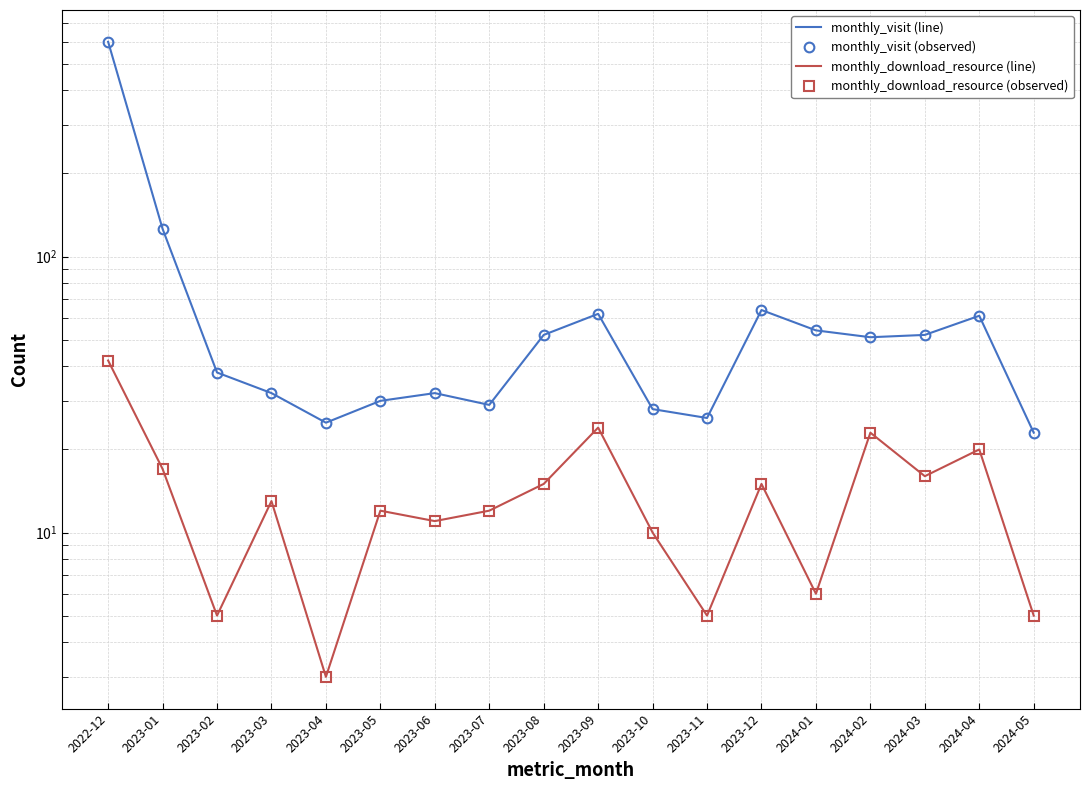

Which series has the largest total across all categories?

monthly_visit (line)